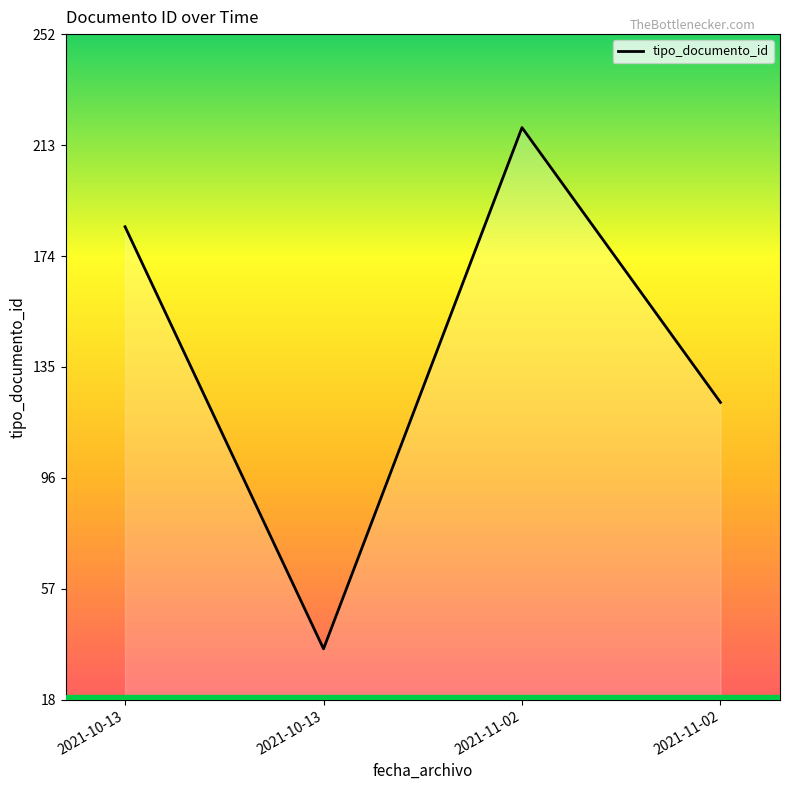

How many lines are shown in the chart?

1